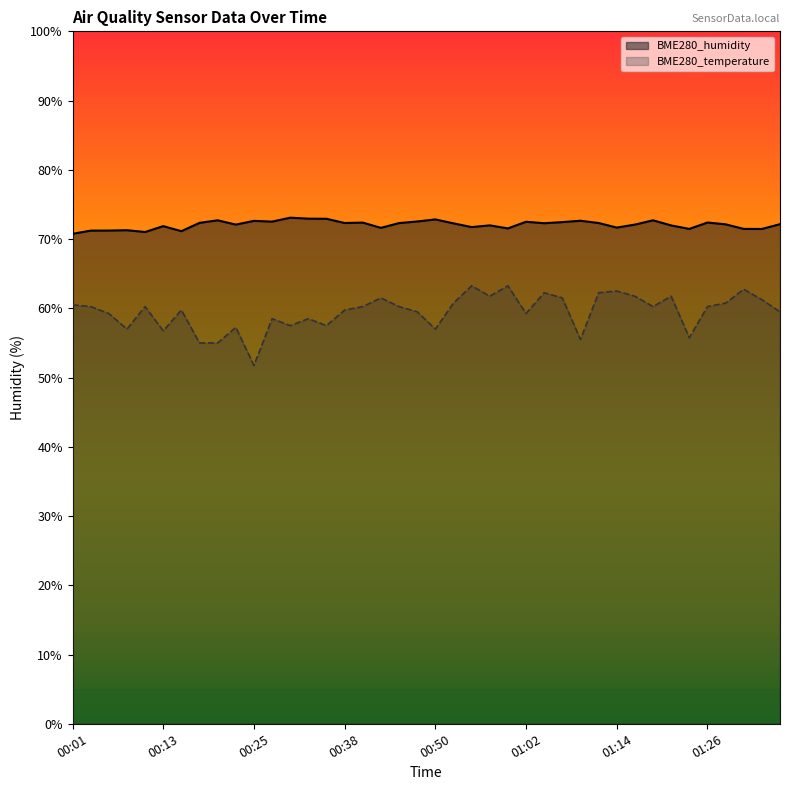

What is the sum of the BME280_temperature values at 00:57 and 00:08?

118.8